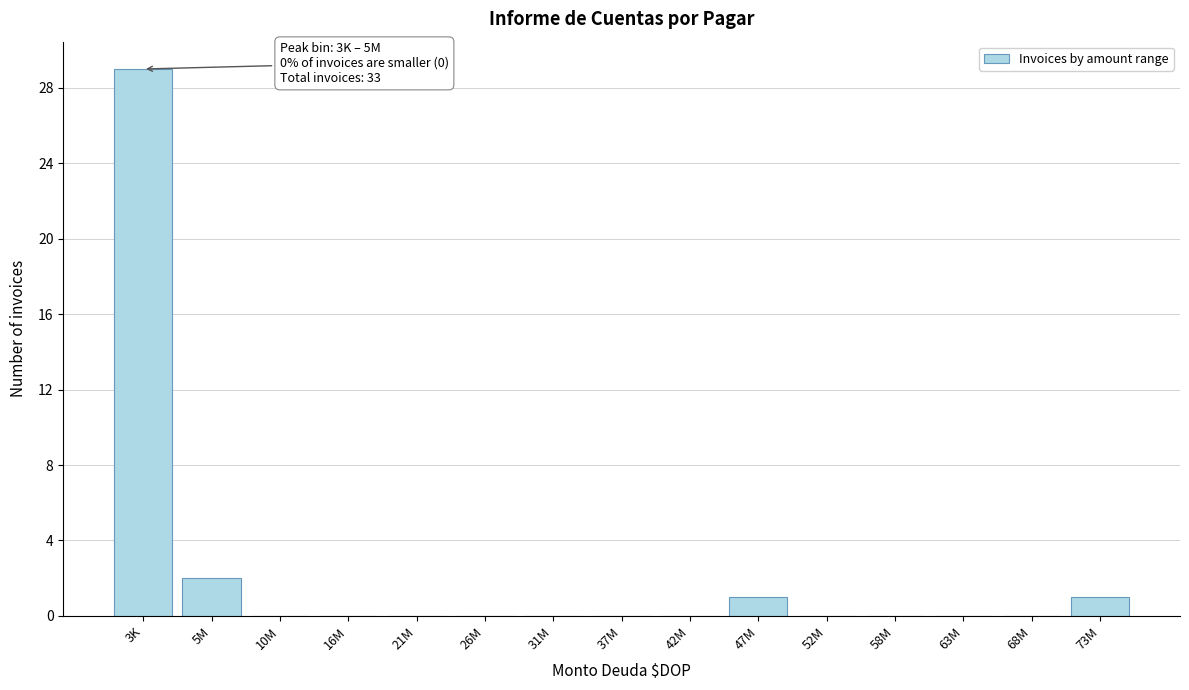

Reading right to left, extract all data points from this chart.

73M=1	68M=0	63M=0	58M=0	52M=0	47M=1	42M=0	37M=0	31M=0	26M=0	21M=0	16M=0	10M=0	5M=2	3K=29